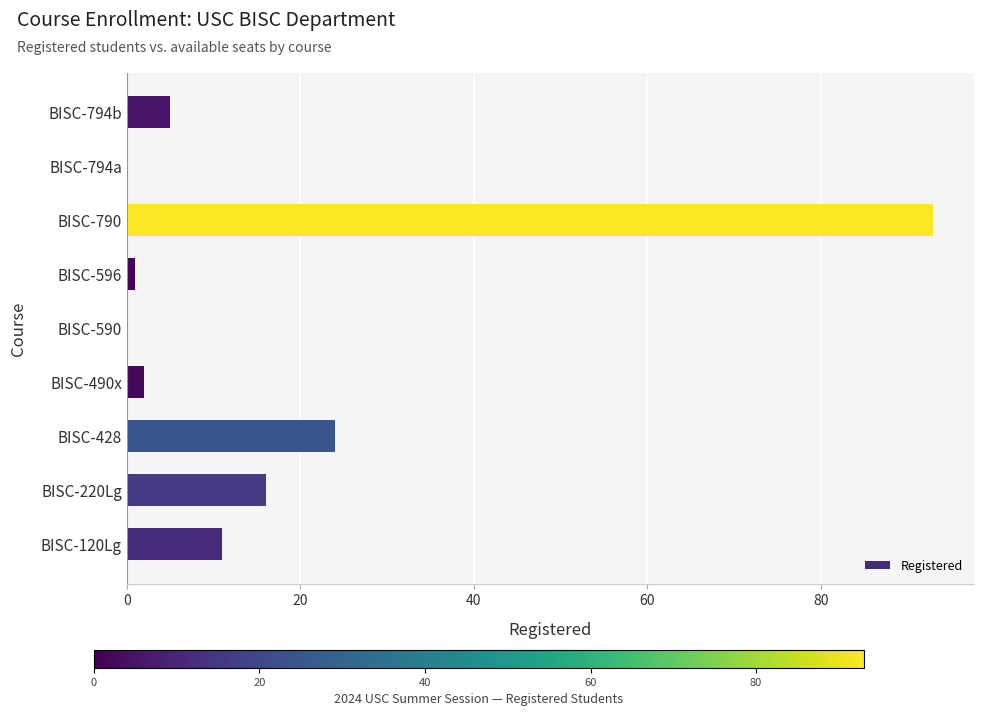

Are the bars horizontal?

Yes